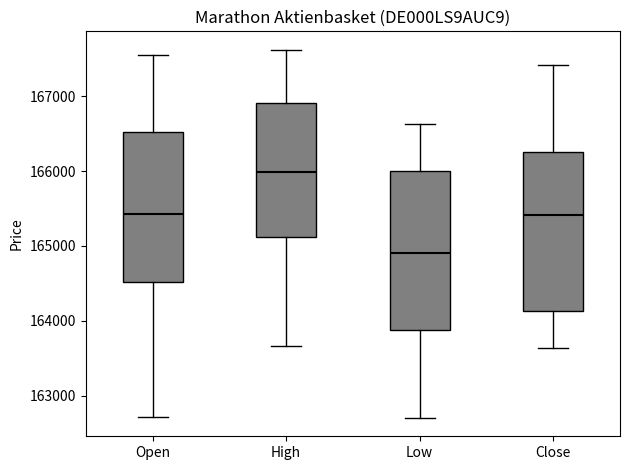

Which box has the highest median line?

High